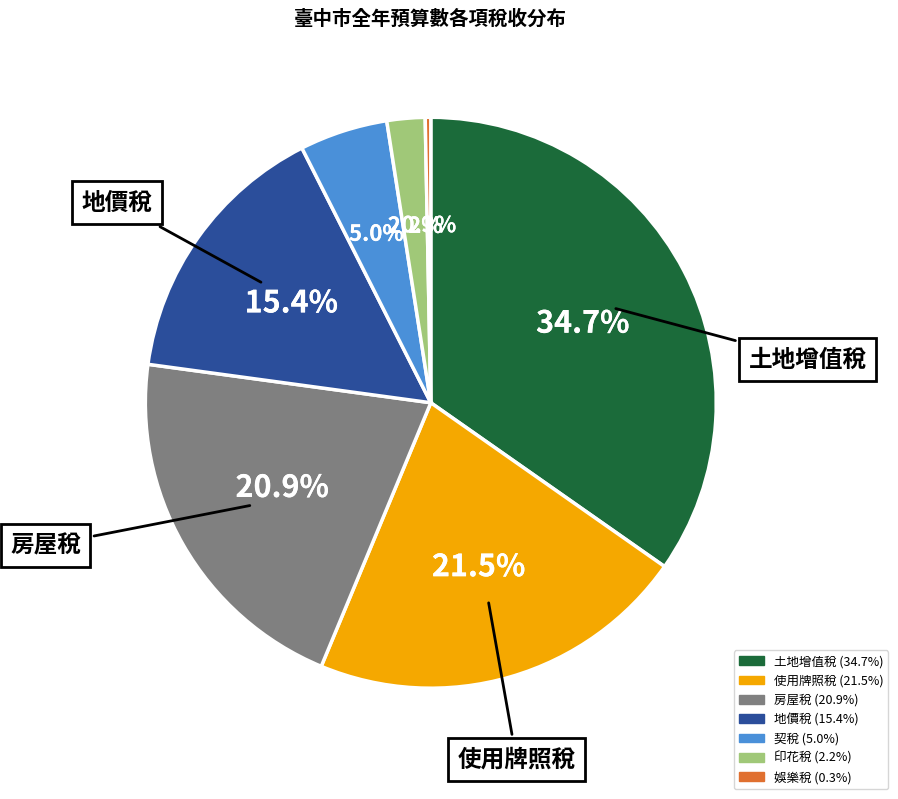

True or false: 使用牌照稅 accounts for 31% of the total.

False